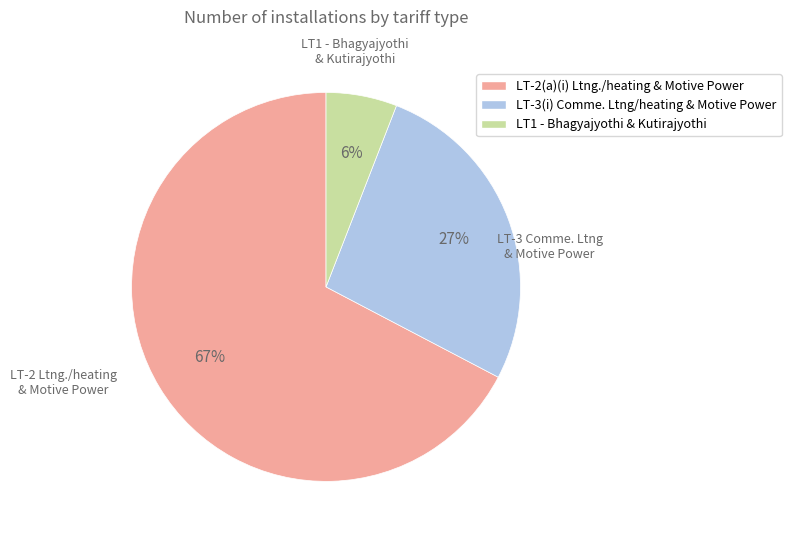

Combined, do LT-3(i) Comme. Ltng/heating & Motive Power and LT1 - Bhagyajyothi & Kutirajyothi account for over 50%?

No